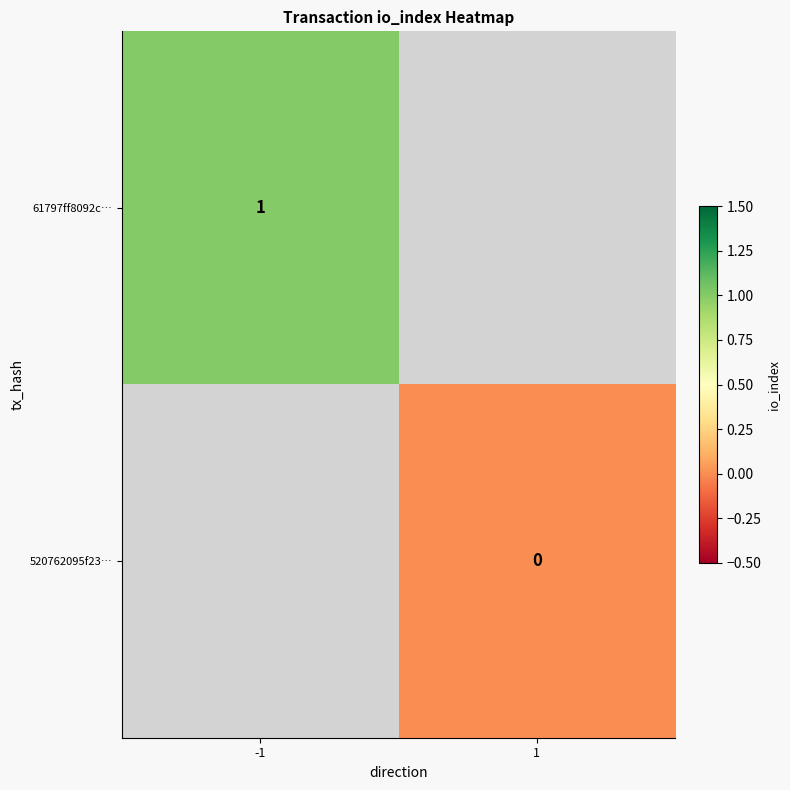

Which has a higher value, 1 or -1?

-1